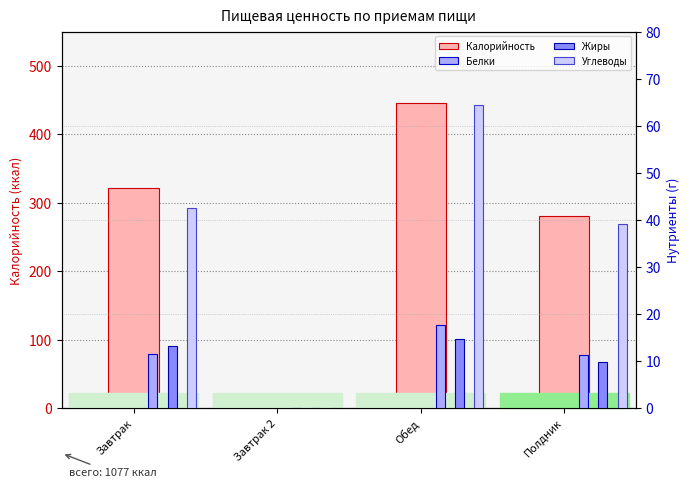

Reading left to right, transcribe all the data shown in this chart.

Калорийность: 322.0	0.0	445.9	280.8
Белки: 11.5	0.0	17.7	11.3
Жиры: 13.3	0.0	14.7	9.9
Углеводы: 42.6	0.0	64.3	39.2